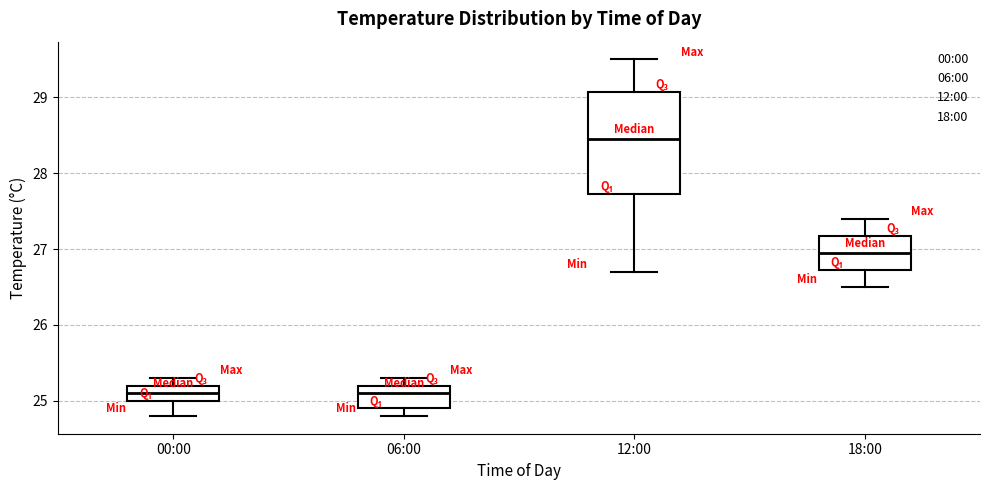

Reading left to right, transcribe this box plot: for each box, give where its median line is, the range the box spans, and where its two whiskers end, as read against the y-axis. The values are not printed on the chart, so give them approximately, as read against the axis.

00:00: median 25.1, box 25.0 to 25.2, whiskers 24.8 to 25.3
06:00: median 25.1, box 24.9 to 25.2, whiskers 24.8 to 25.3
12:00: median 28.5, box 27.7 to 29.1, whiskers 26.7 to 29.5
18:00: median 27.0, box 26.7 to 27.2, whiskers 26.5 to 27.4